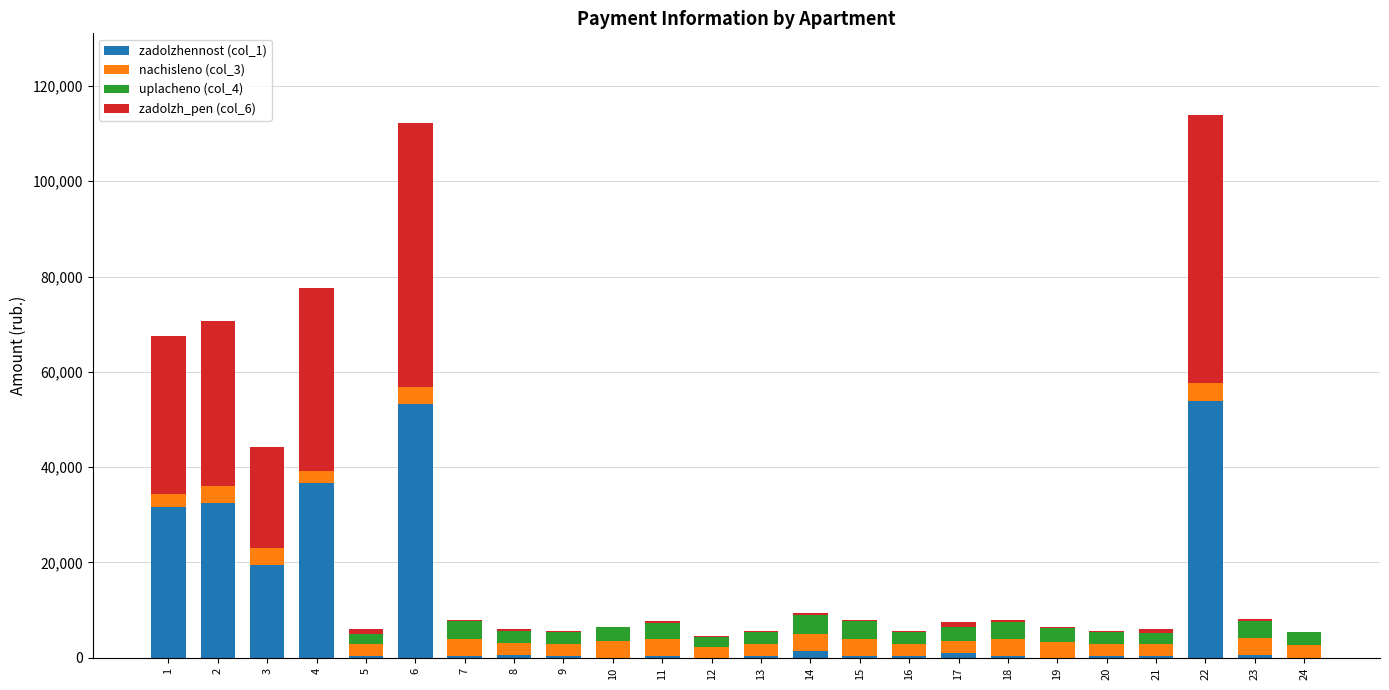

Where is zadolzh_pen (col_6) nearest to the value 28154?

1